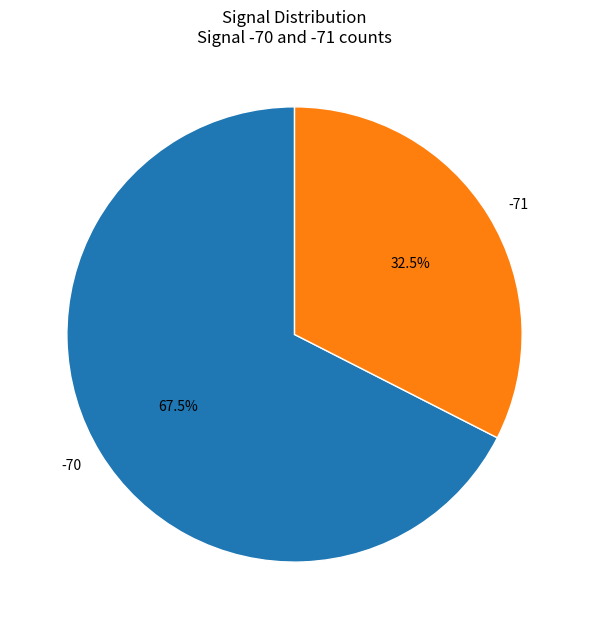

What percentage do -71 and -70 together represent?

100.0%